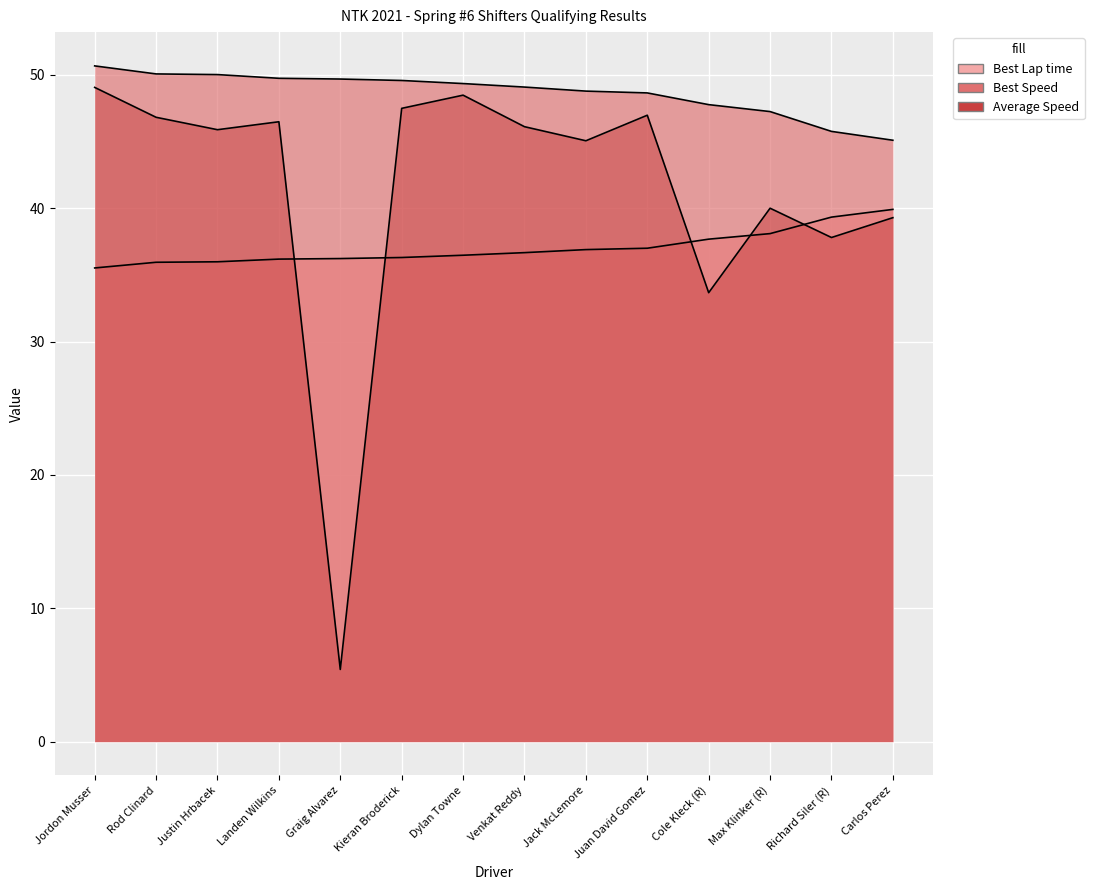

Is the value of Best Lap time at Jack McLemore greater than the value of Average Speed at Dylan Towne?

No